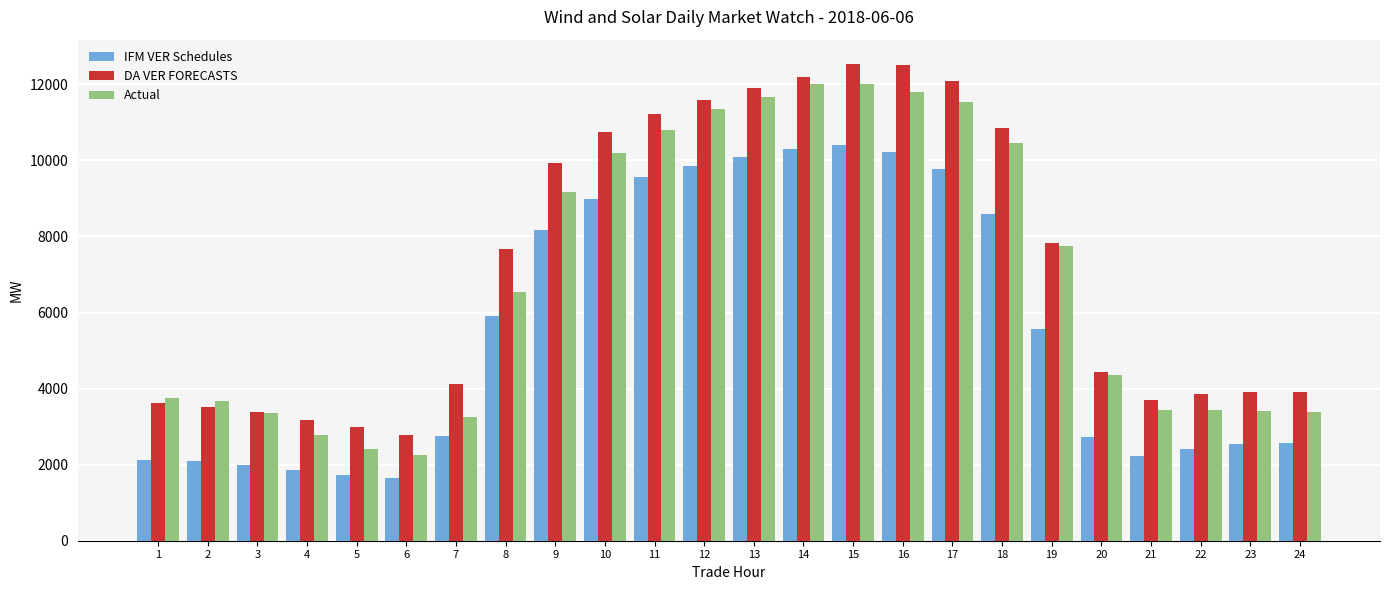

What is the spread (max minus min) of values at 20?

1706.2